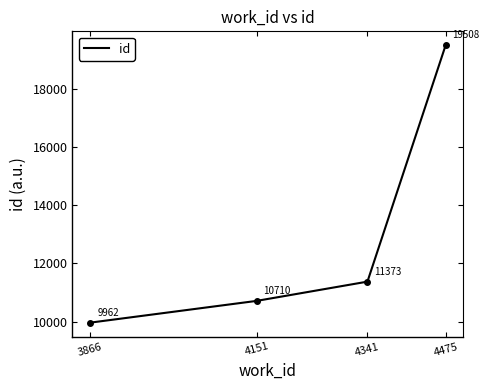

Which label corresponds to the smallest value in the chart?

3866